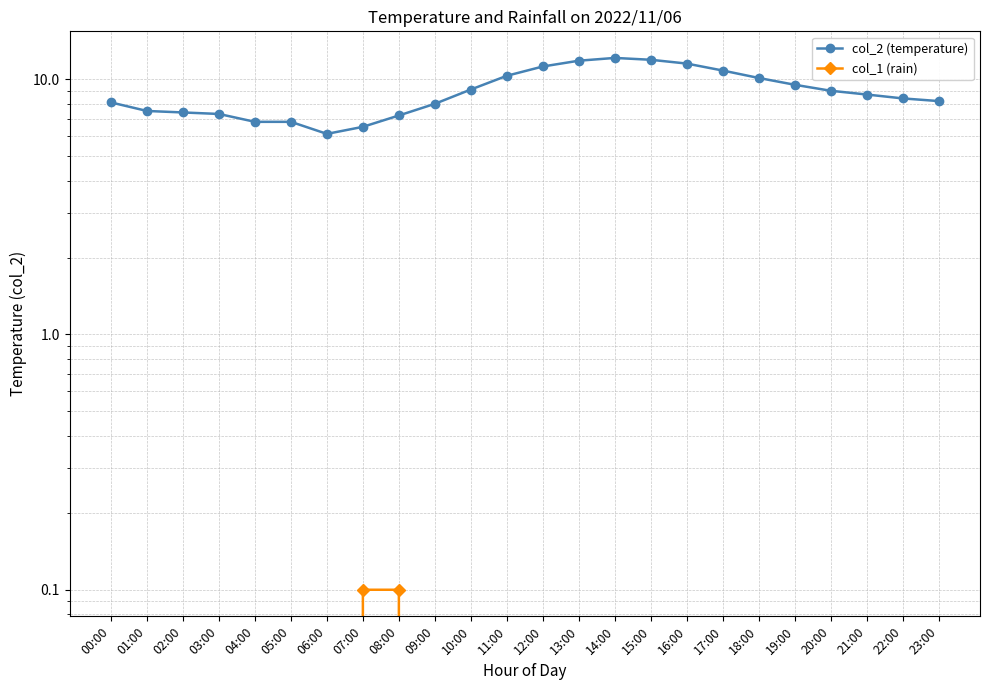

How many lines are shown in the chart?

2